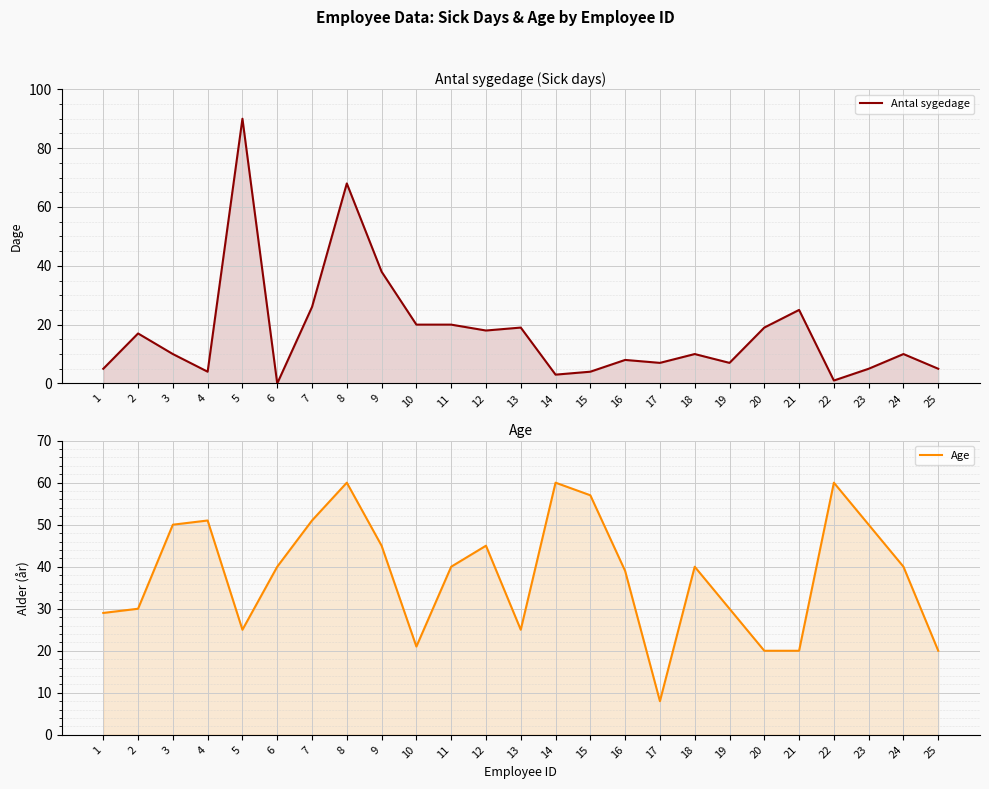

Where is the first local minimum for Age?

5